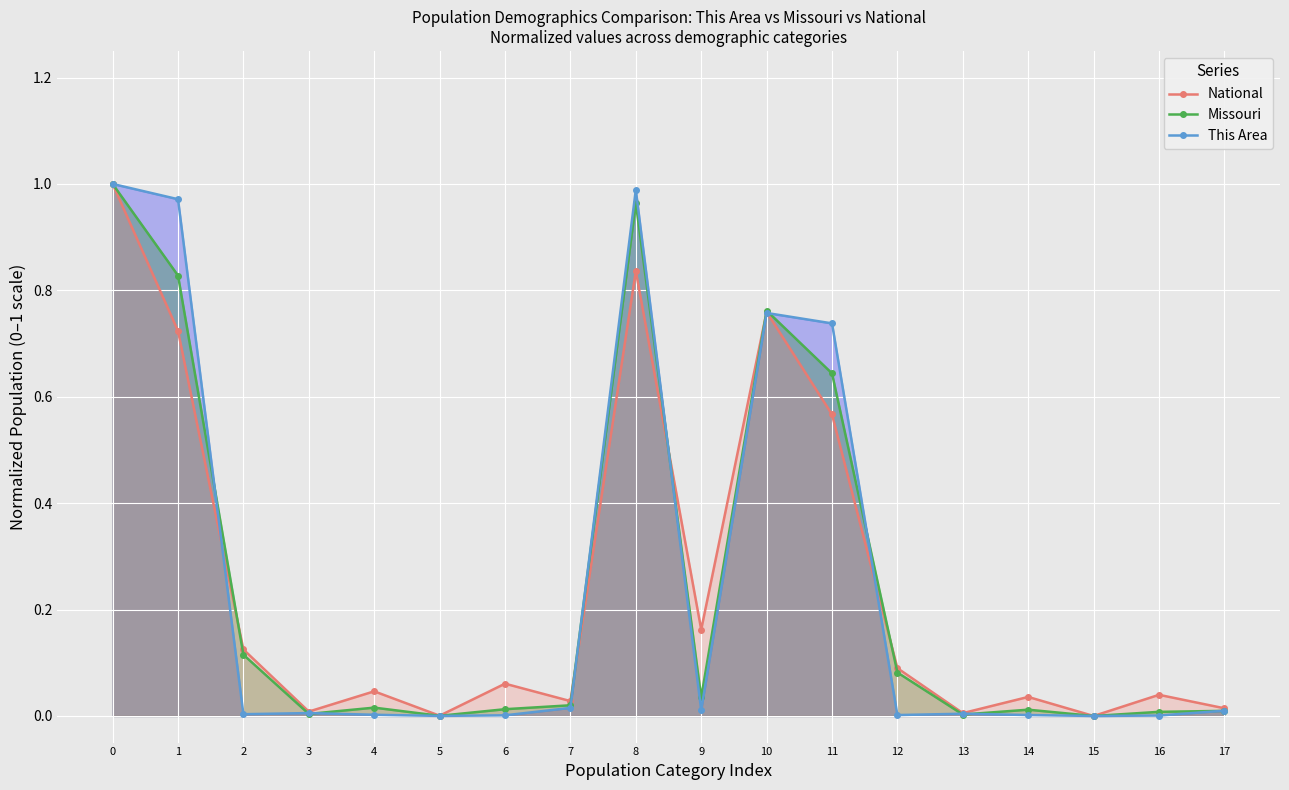

At 4, list the series in order from largest to smallest.

National, Missouri, This Area